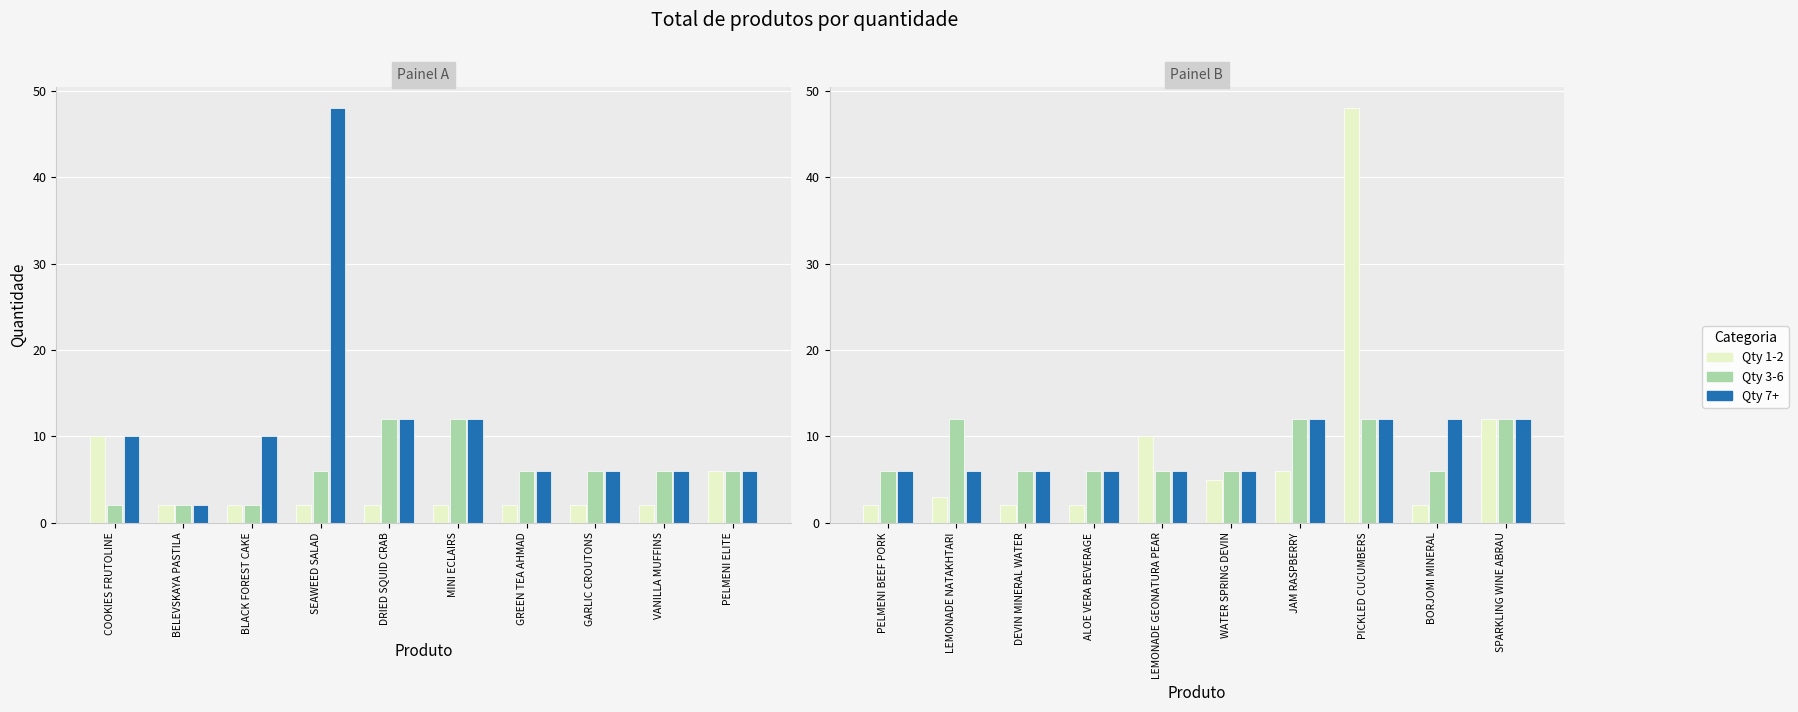

Where is Qty 7+ nearest to the value 9?

PELMENI BEEF PORK